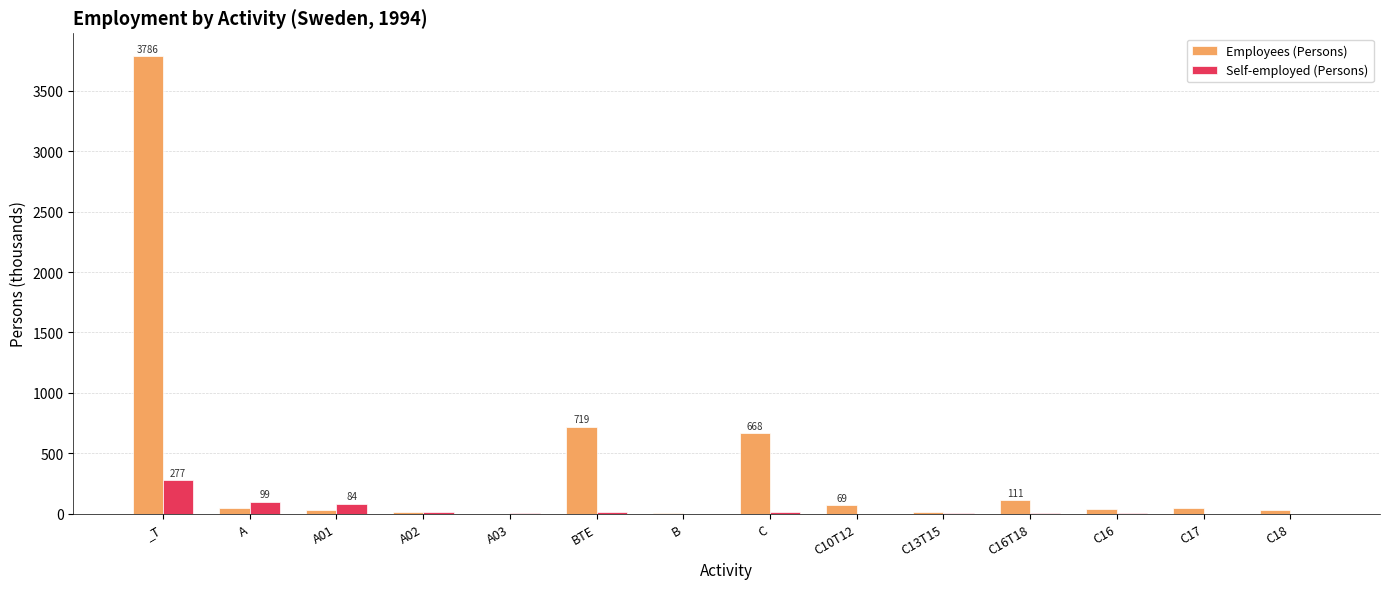

Which series has the largest total across all categories?

Employees (Persons)